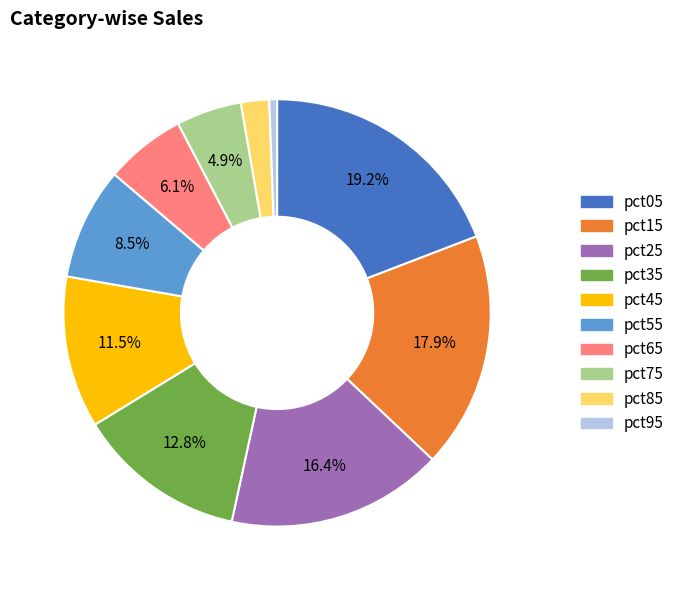

Rank the categories by value from highest to lowest.

pct05, pct15, pct25, pct35, pct45, pct55, pct65, pct75, pct85, pct95